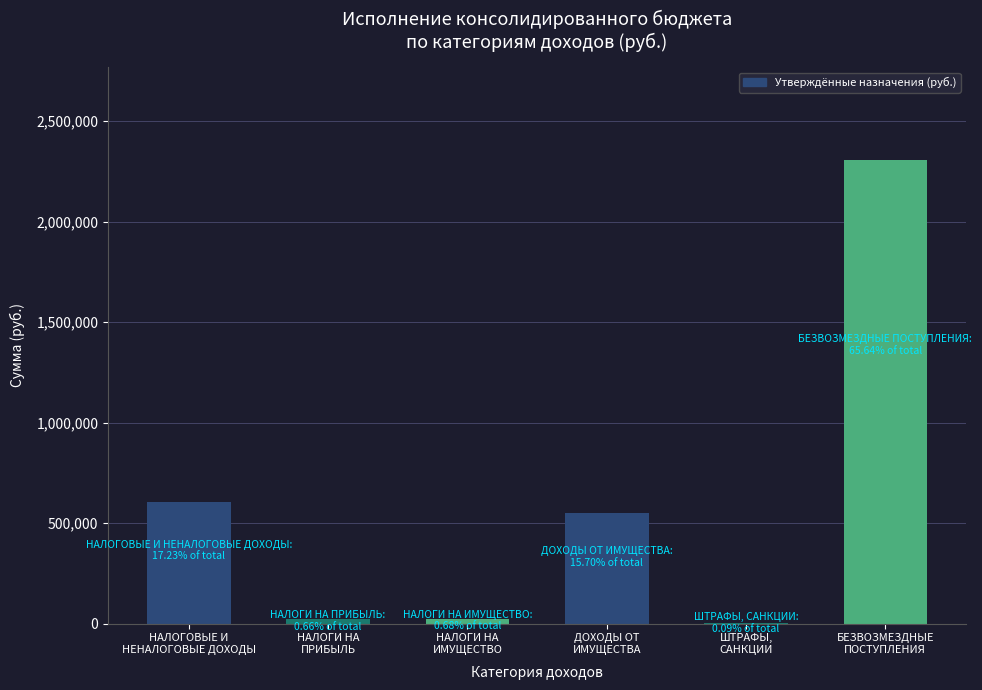

What is the greatest value displayed?

2307352